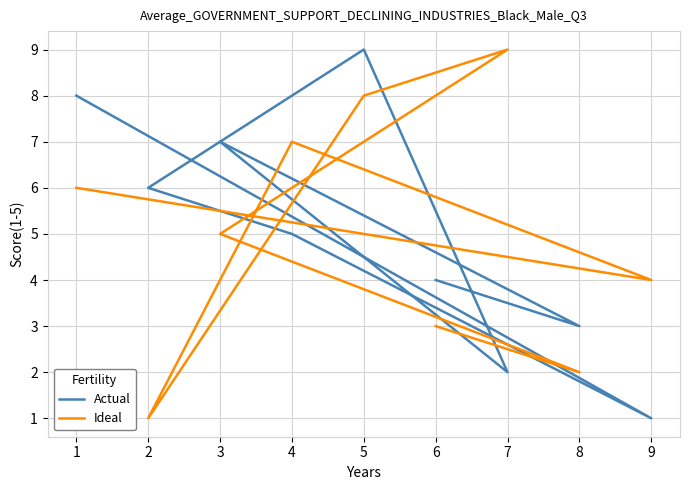

How many lines are shown in the chart?

2